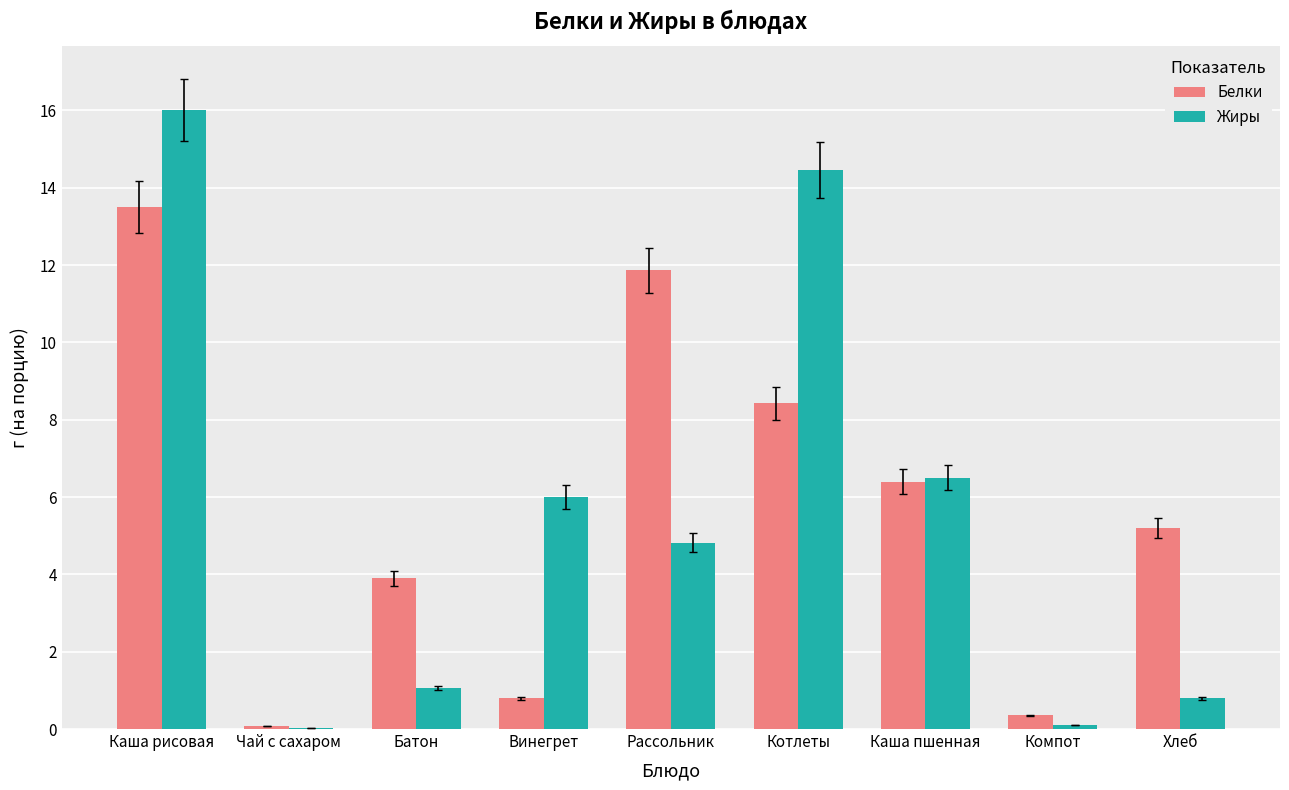

Which series has the largest range (max minus min)?

Жиры